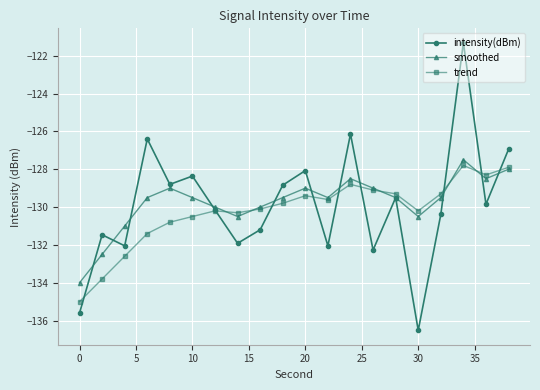

Which series has the largest range (max minus min)?

intensity(dBm)